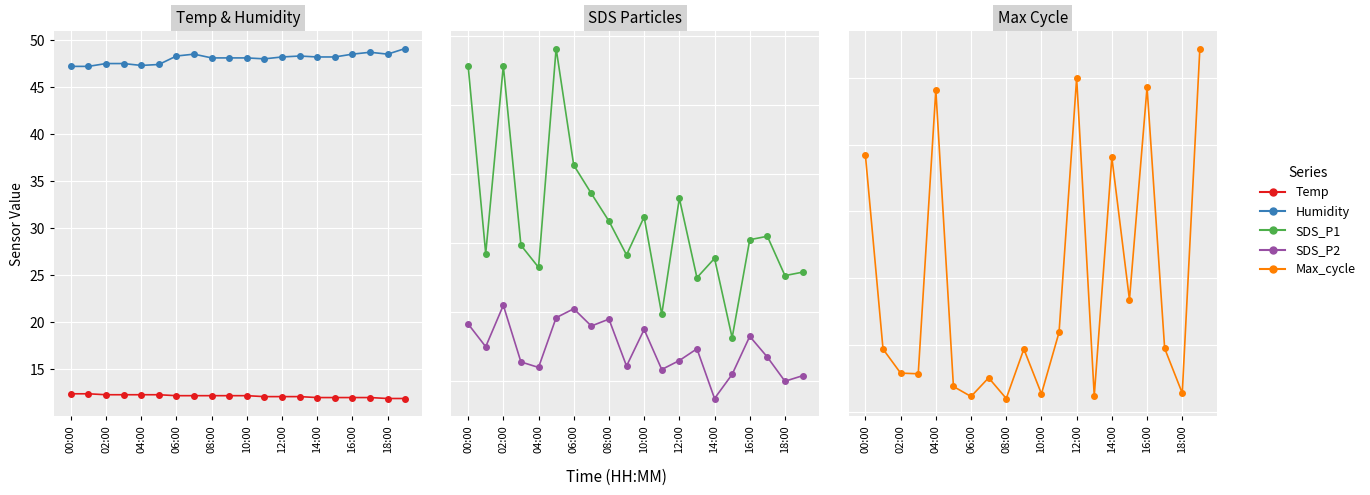

Which category has the lowest value in the Humidity series?

00:00